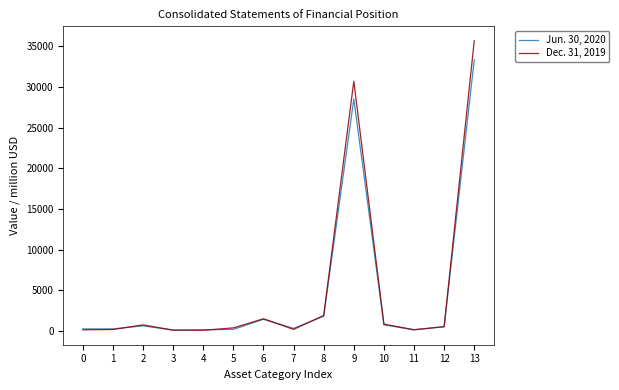

What are all the series names shown in the legend?

Jun. 30, 2020, Dec. 31, 2019